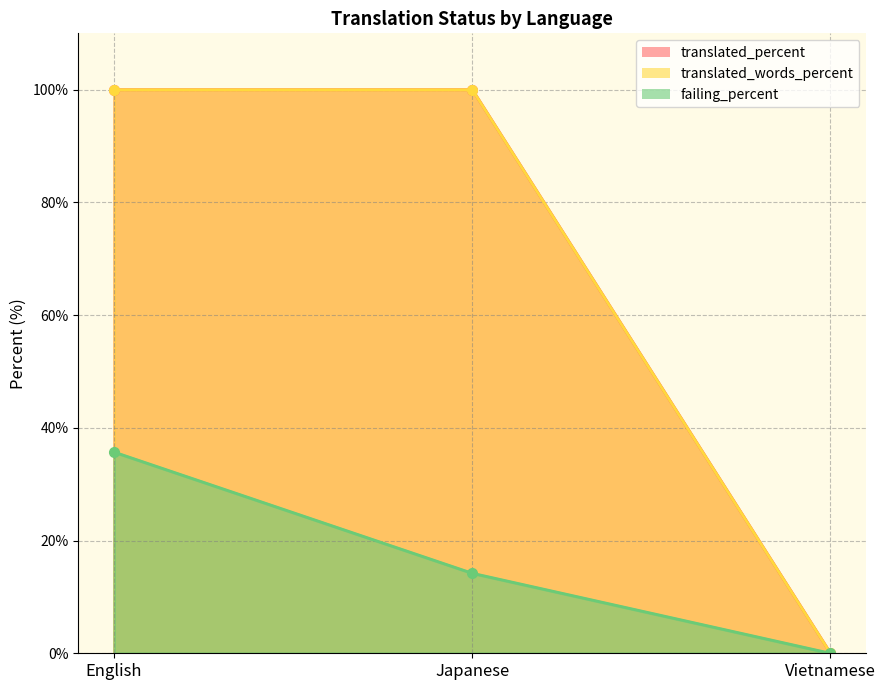

At which category is the sum across all series the highest?

English